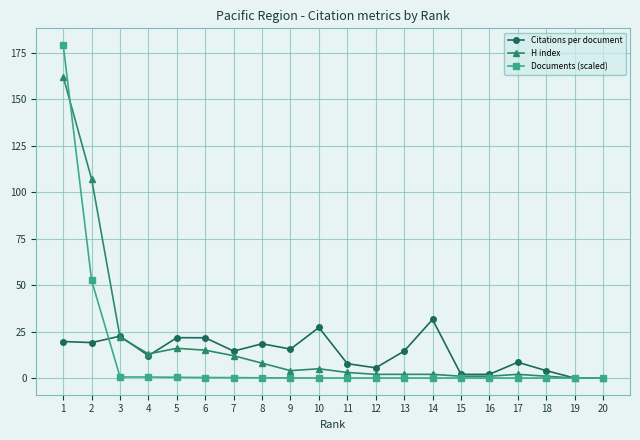

True or false: H index has more than 0 interior local peaks.

True